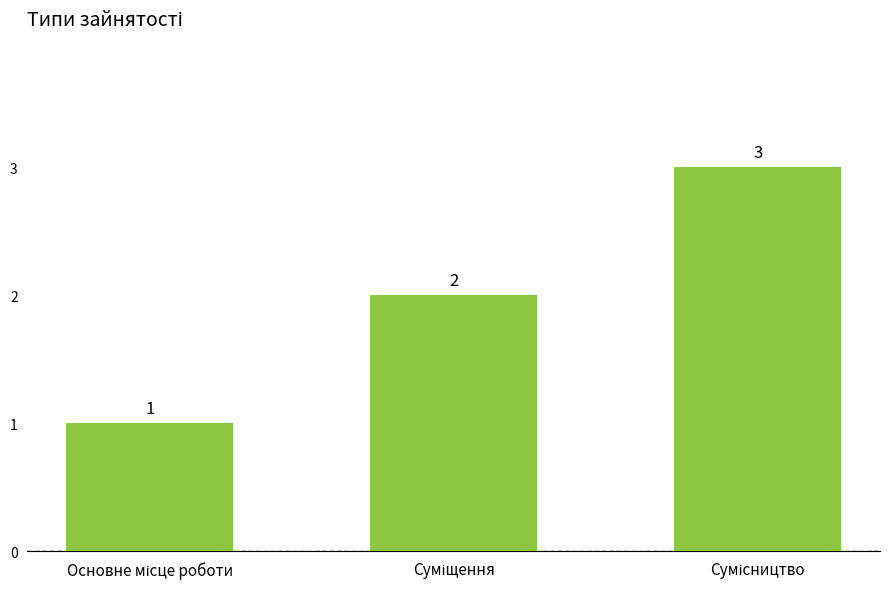

How many values are below 2?

1